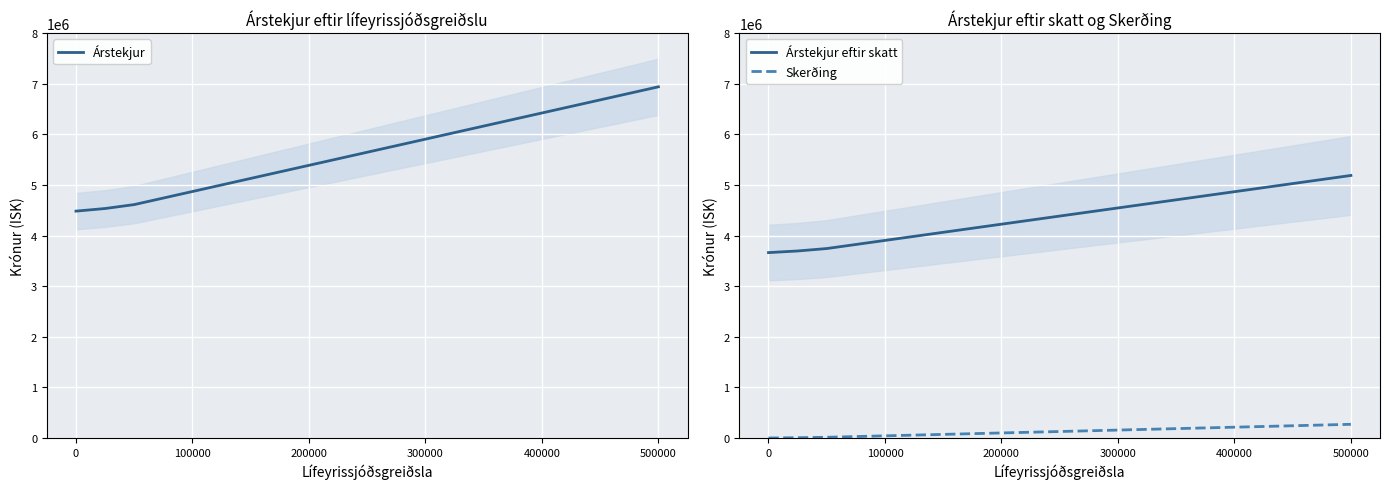

How many values in the Skerðing series exceed 99575?

6